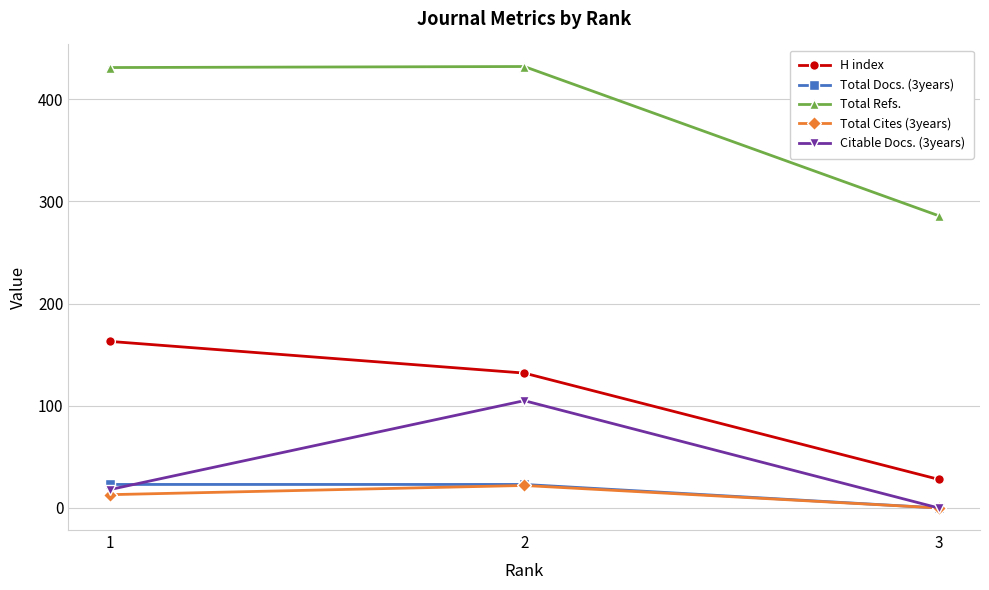

What are all the series names shown in the legend?

H index, Total Docs. (3years), Total Refs., Total Cites (3years), Citable Docs. (3years)